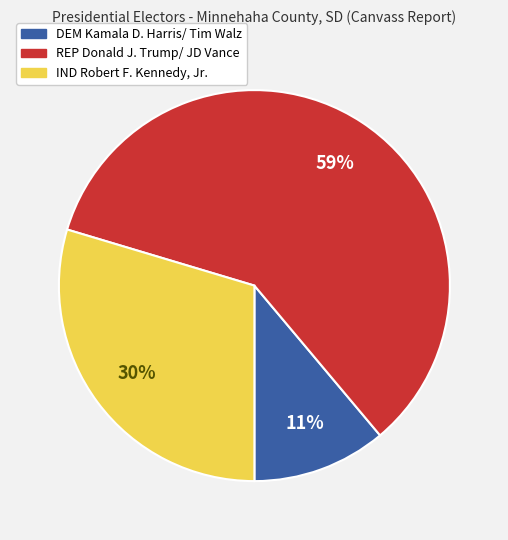

Between IND Robert F. Kennedy, Jr. and DEM Kamala D. Harris/ Tim Walz, which is larger?

IND Robert F. Kennedy, Jr.